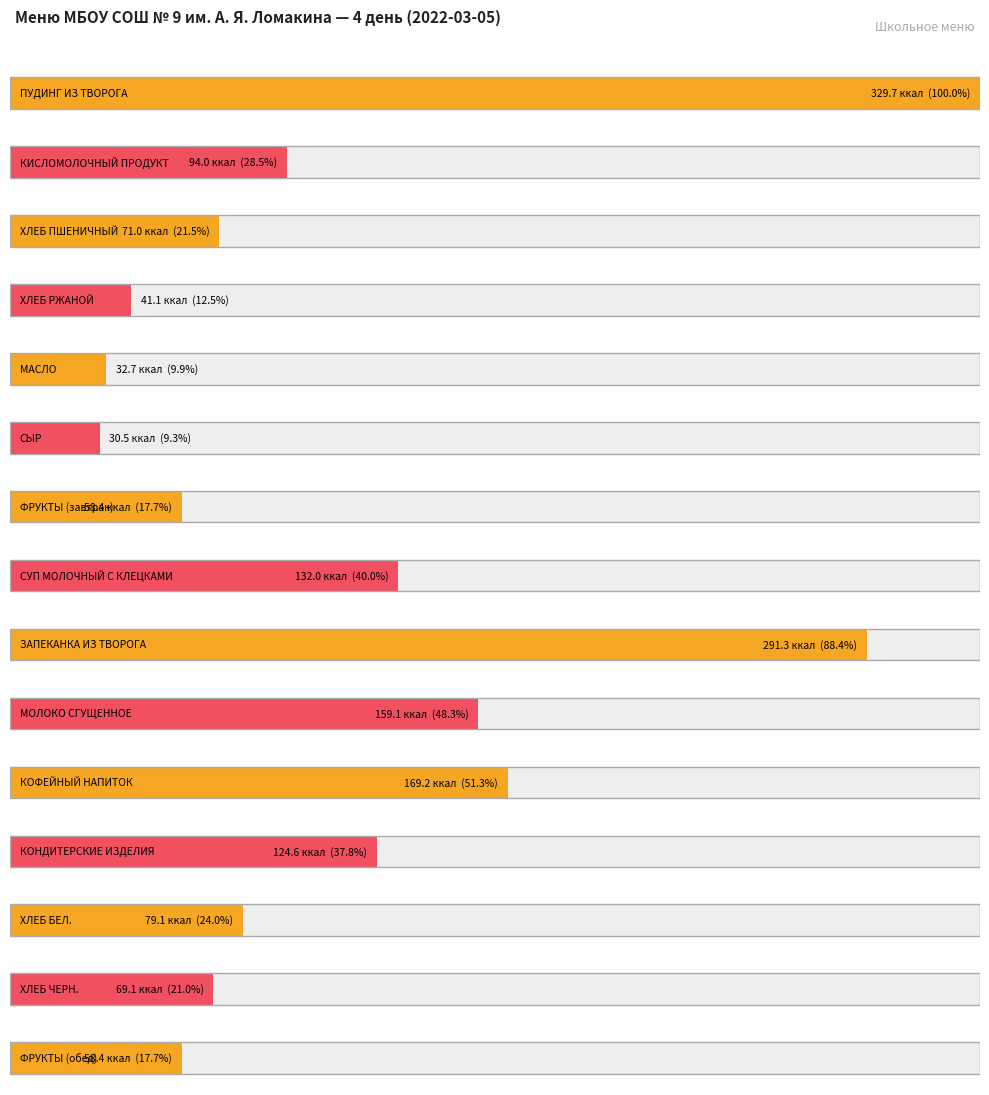

What is the value of the Калорийность bar at the 1st from the left?

329.7